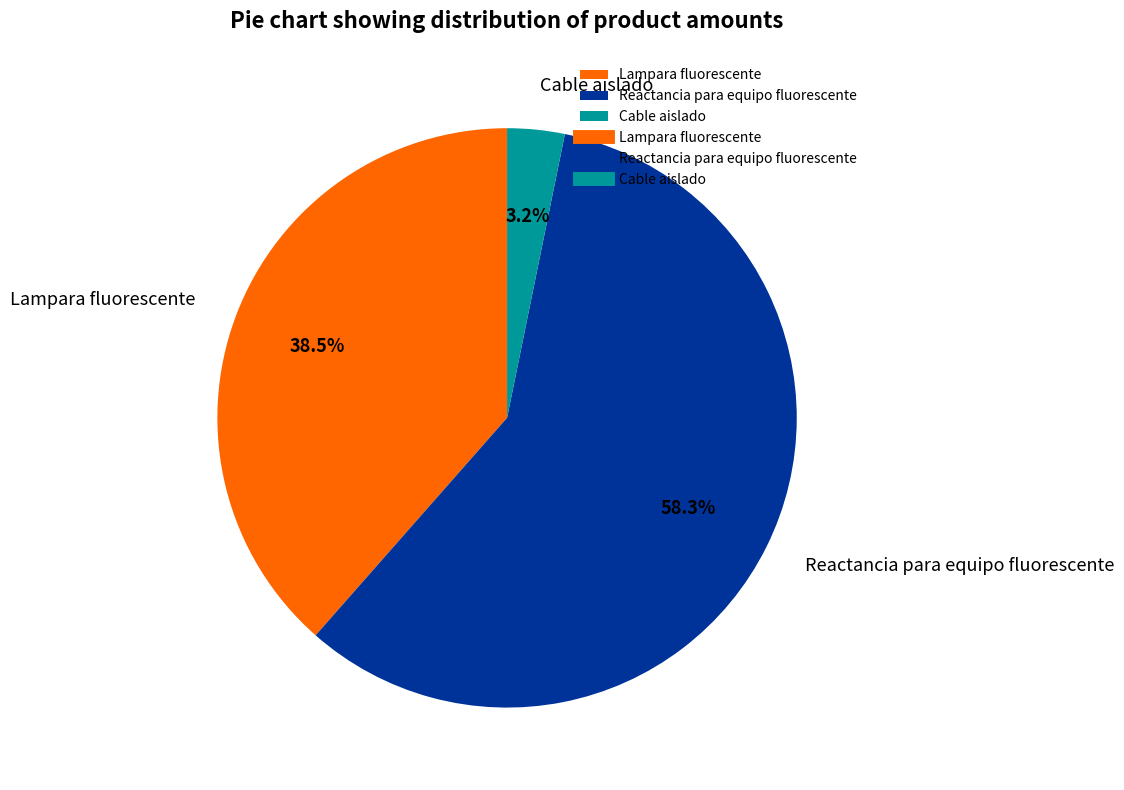

Approximately how many times larger is the value at Reactancia para equipo fluorescente compared to Cable aislado?

18.2